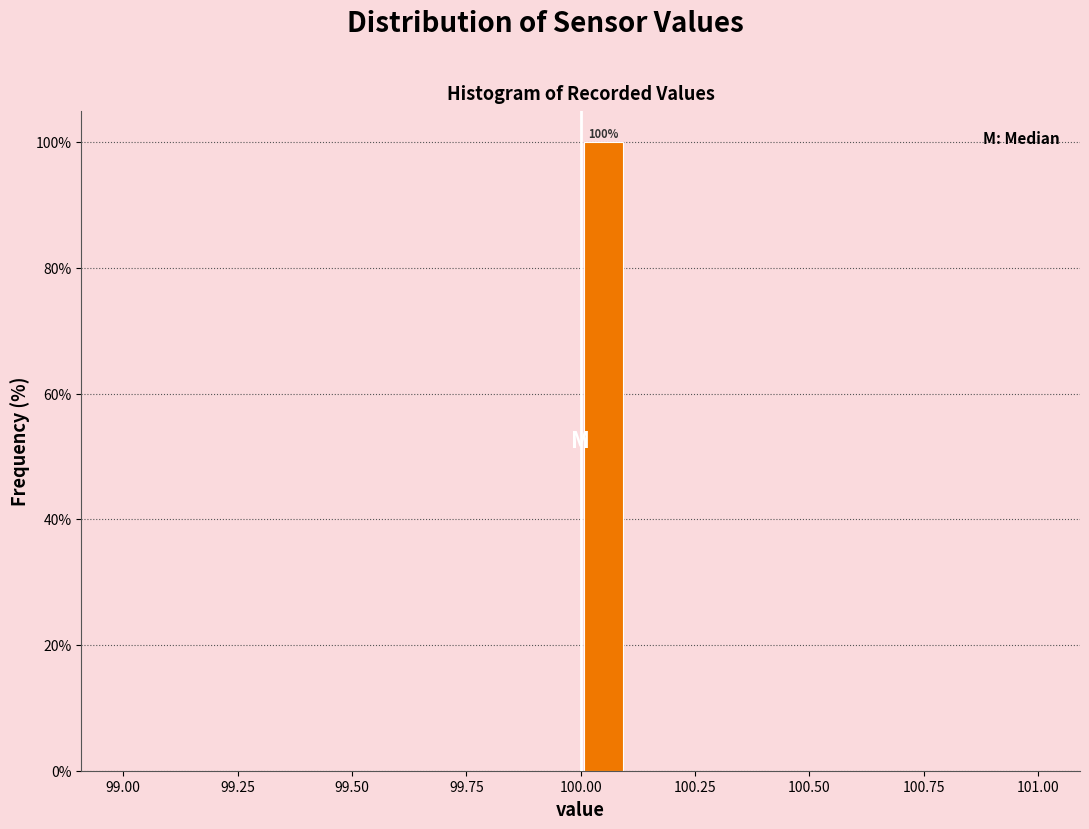

Read against the x-axis, roughly where is the centre of the tallest bar?

100.05